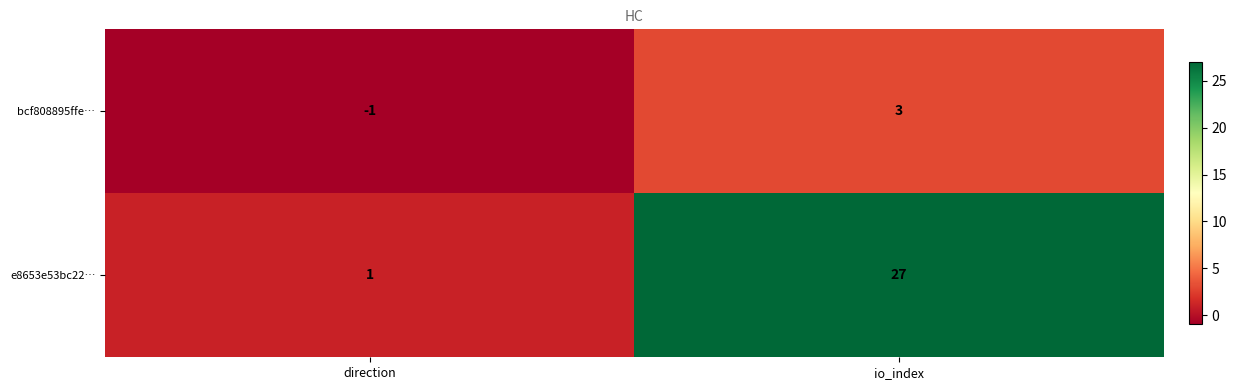

The bcf808895ffe… series shows 3 at io_index. True or false?

True